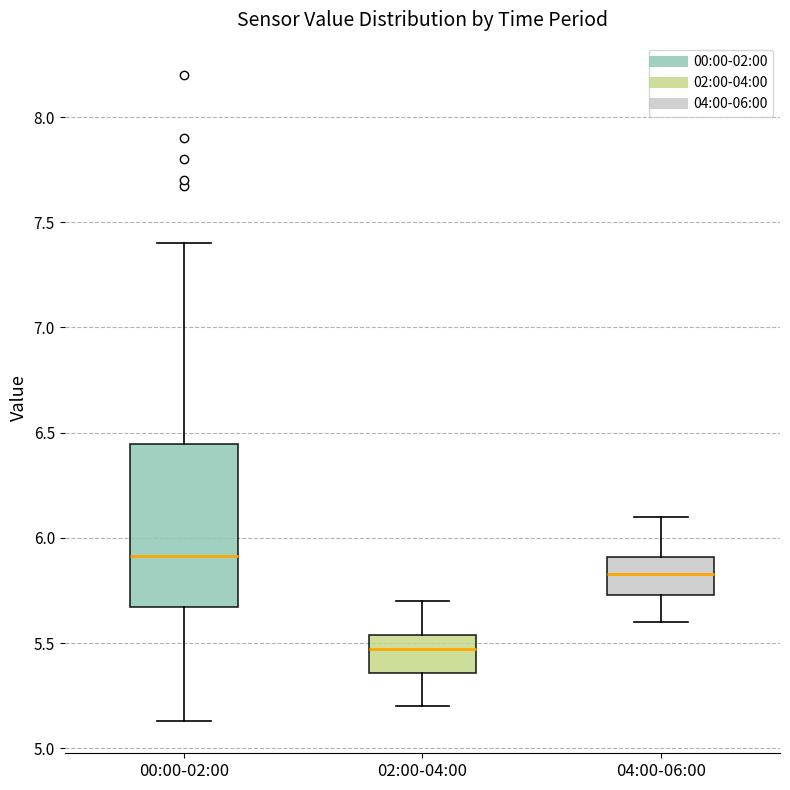

Which box has the highest median line?

00:00-02:00